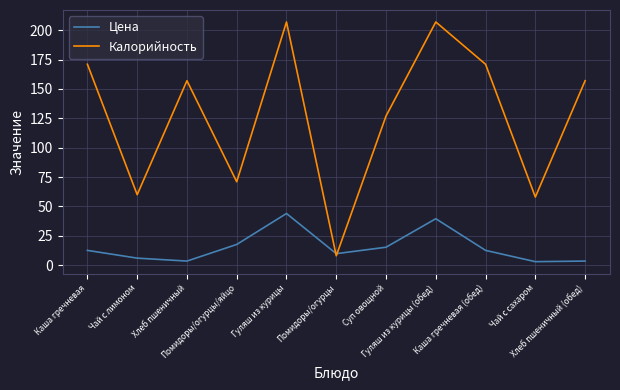

After their last crossing, which series has the higher values: Калорийность or Цена?

Калорийность